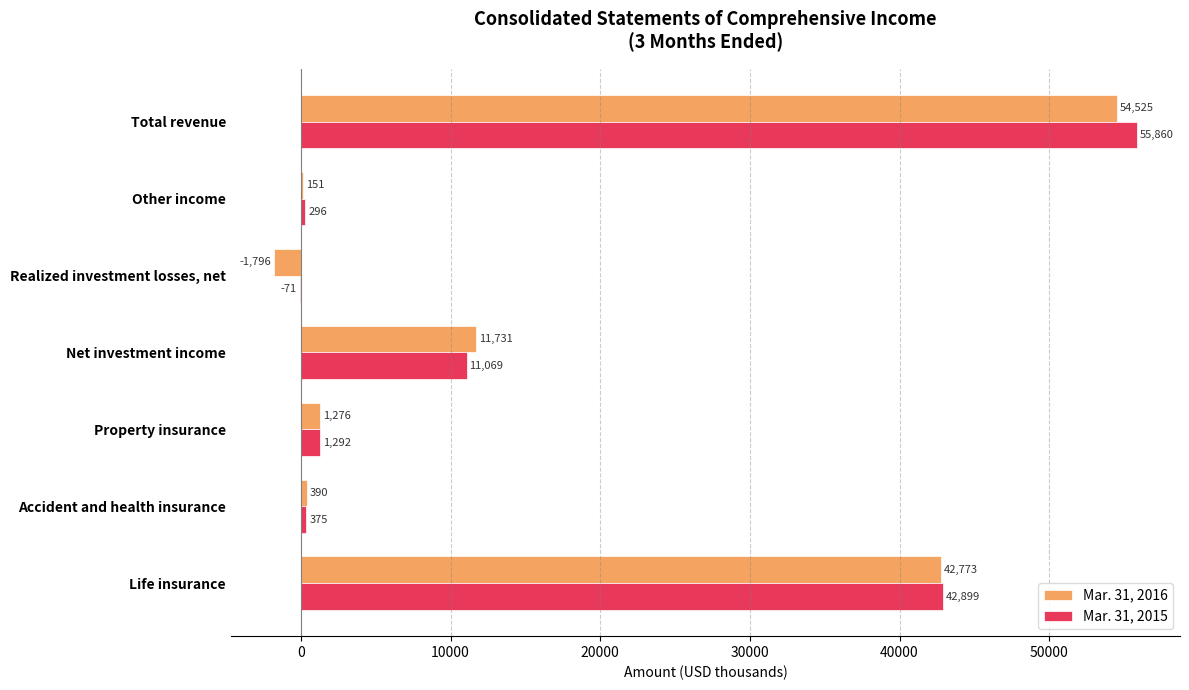

What is the average value of the Mar. 31, 2016 series?

15579